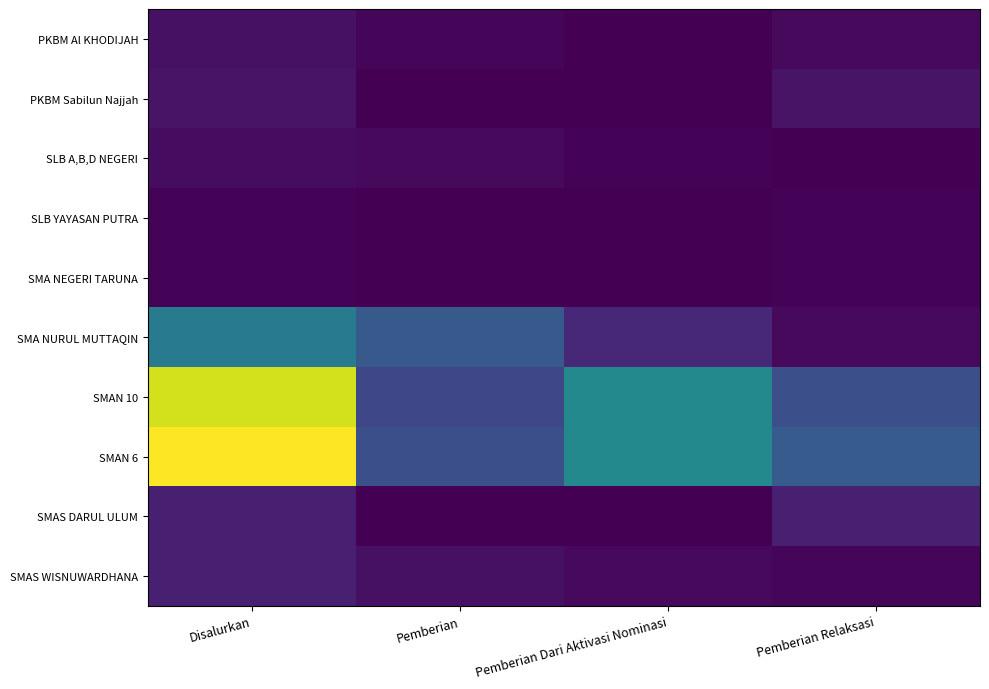

Which category has the highest value across all series?

Disalurkan